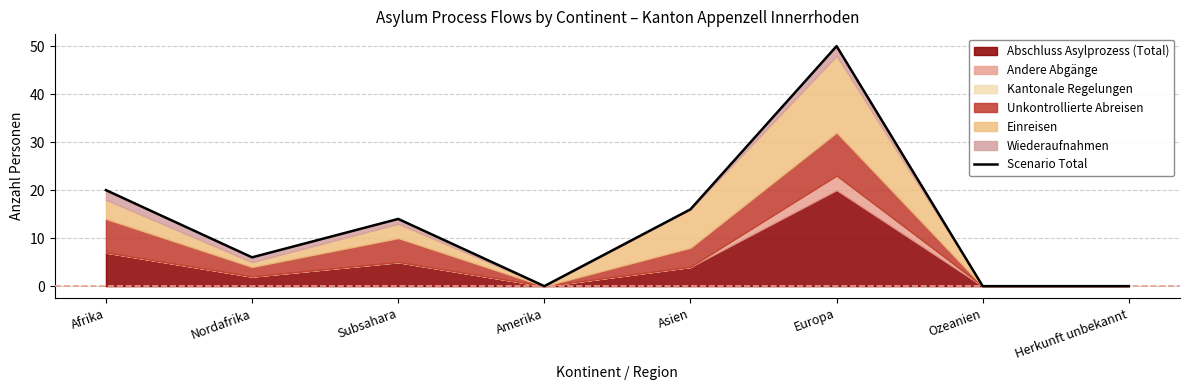

Where is the first local maximum?

Subsahara